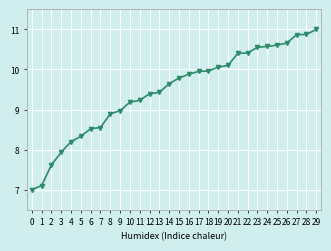

What is the smallest value displayed?

7.0